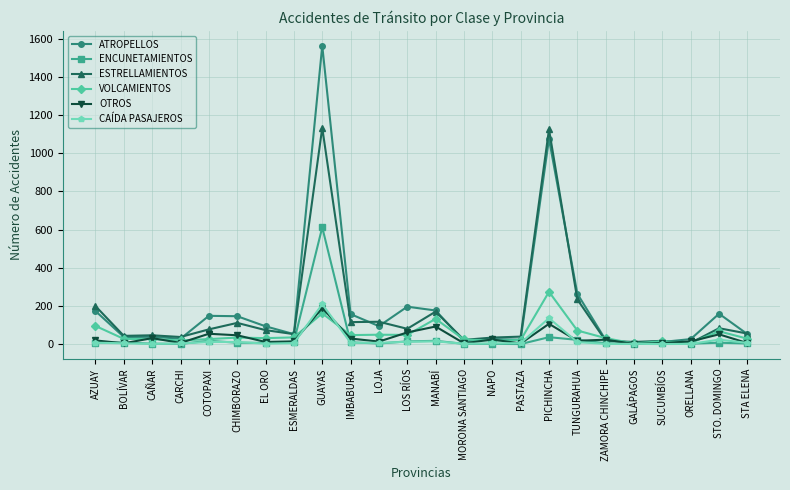

What is the difference between the maximum and minimum values in the ATROPELLOS series?

1558